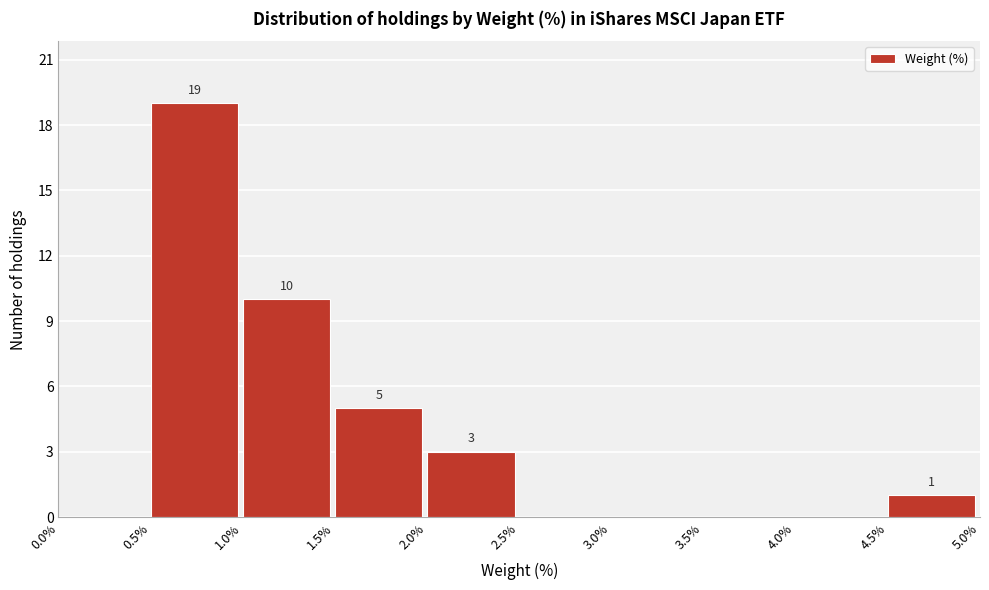

Which range on the x-axis has the tallest bar?

0.5% to 1.0%